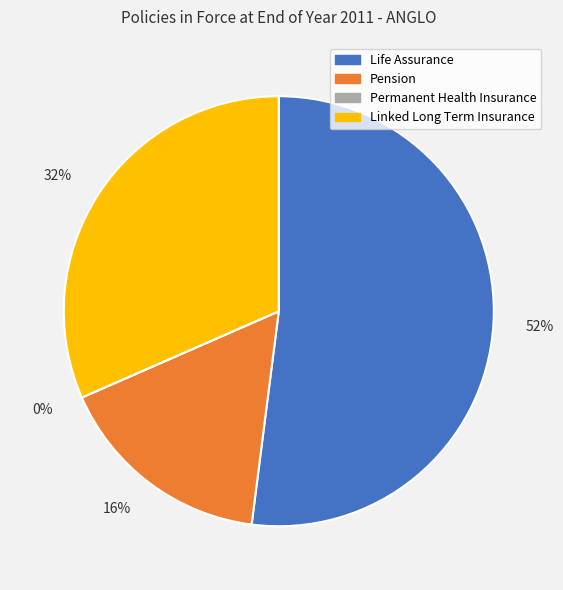

To the nearest percent, what portion does Linked Long Term Insurance represent?

32%